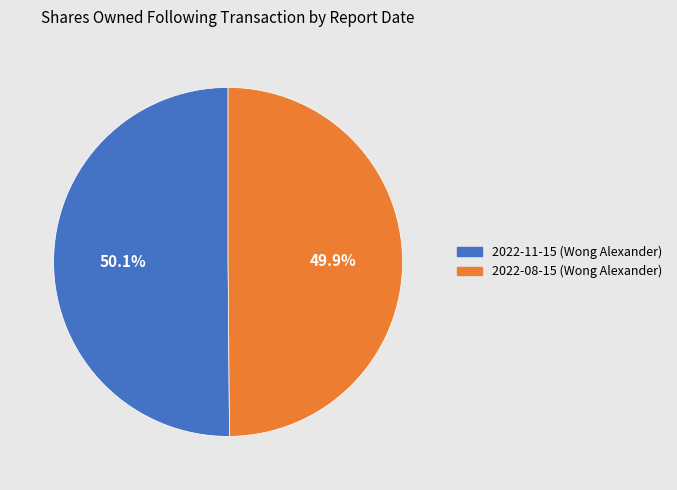

Is it true that 2022-08-15 (Wong Alexander) is 64% of the pie?

False